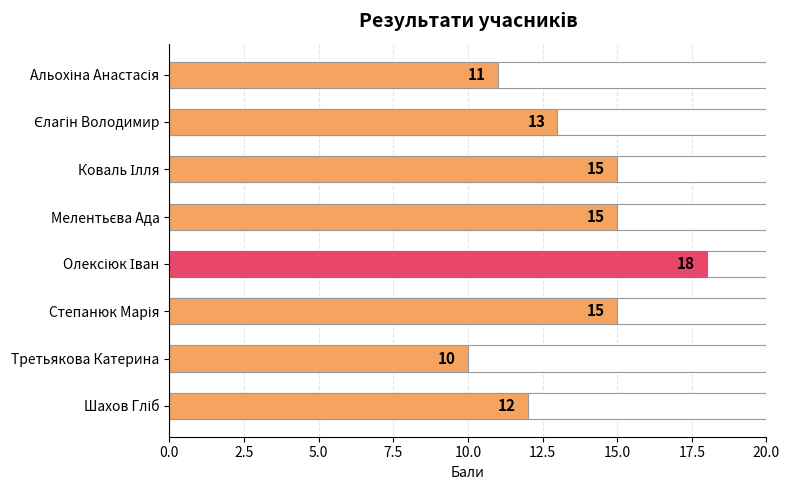

What is the sum of all values?

109